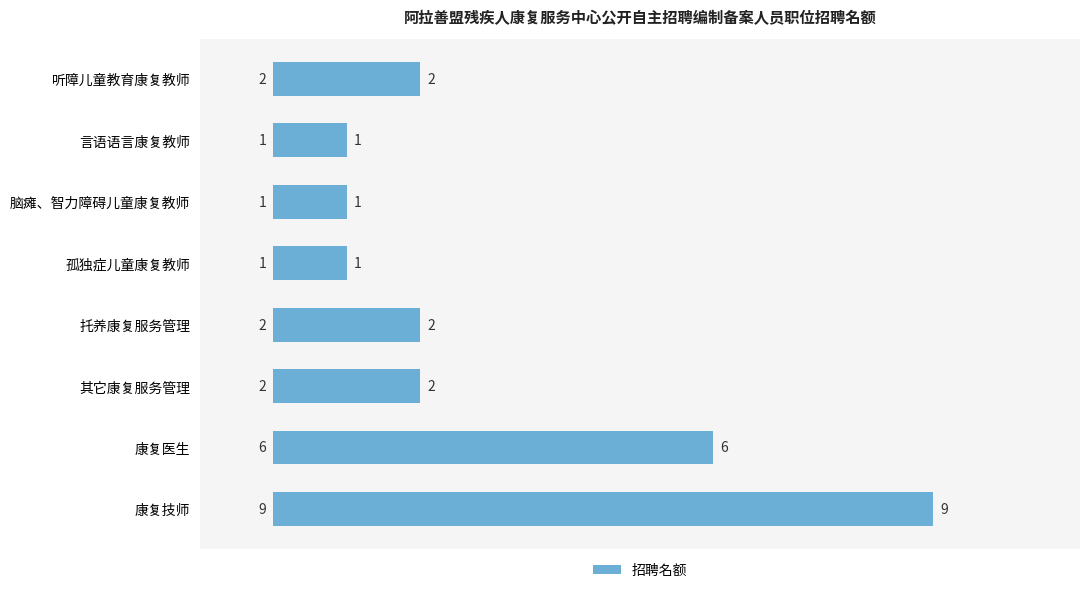

Are the bars horizontal?

Yes